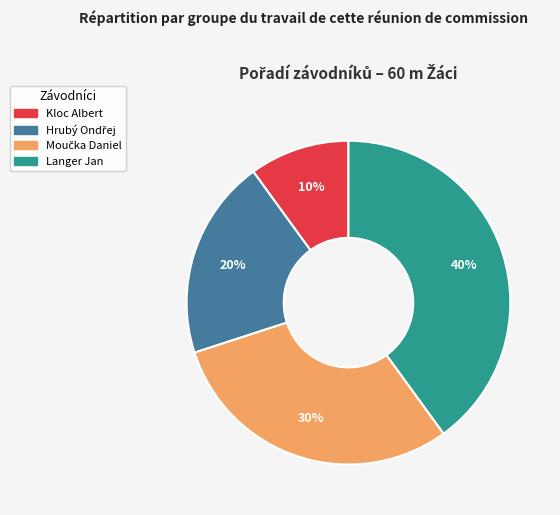

The Kloc Albert slice represents 16% of the pie. True or false?

False